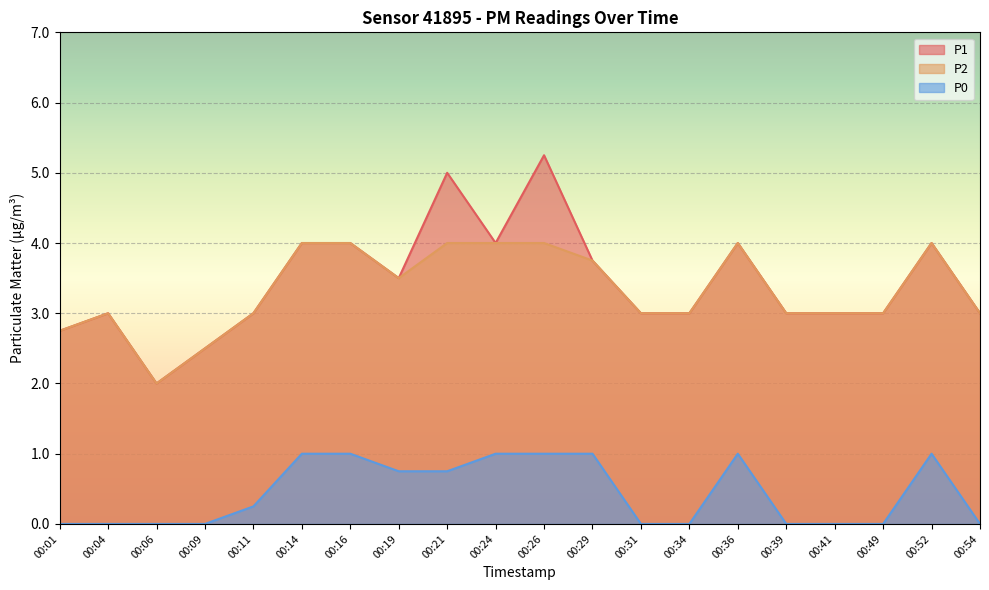

What is the difference between the highest and lowest values at 00:26?

4.2